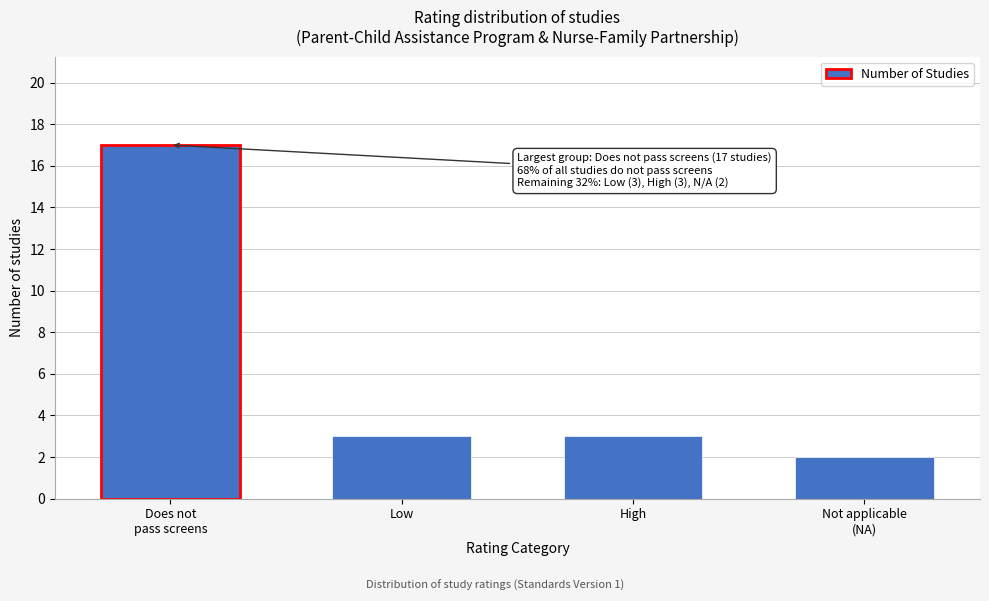

Reading left to right, transcribe all the data shown in this chart.

17	3	3	2